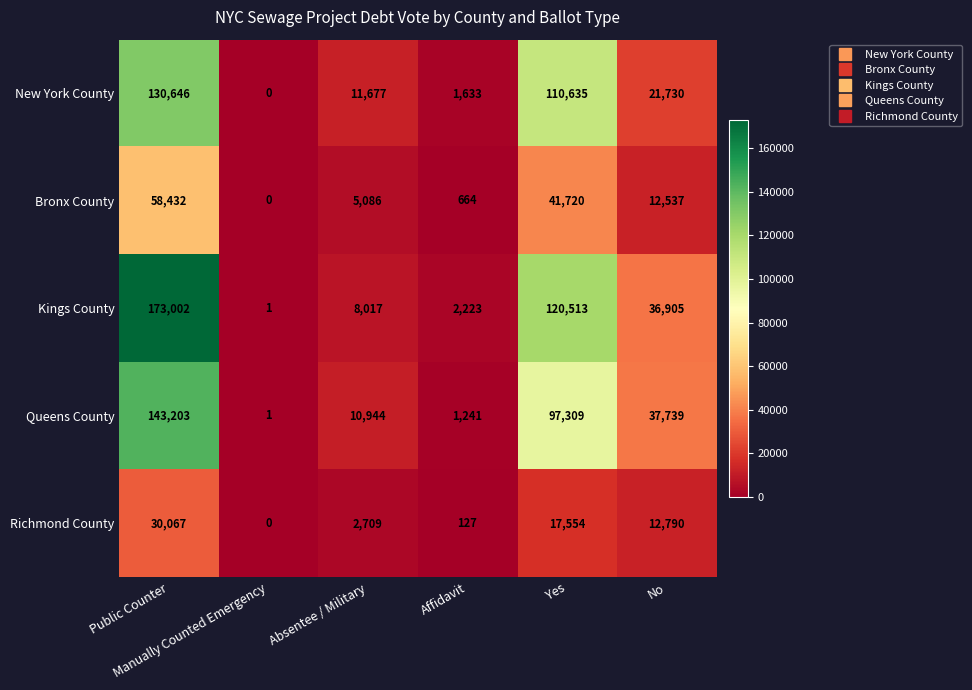

Between Public Counter and Affidavit, which series saw the biggest shift?

Kings County